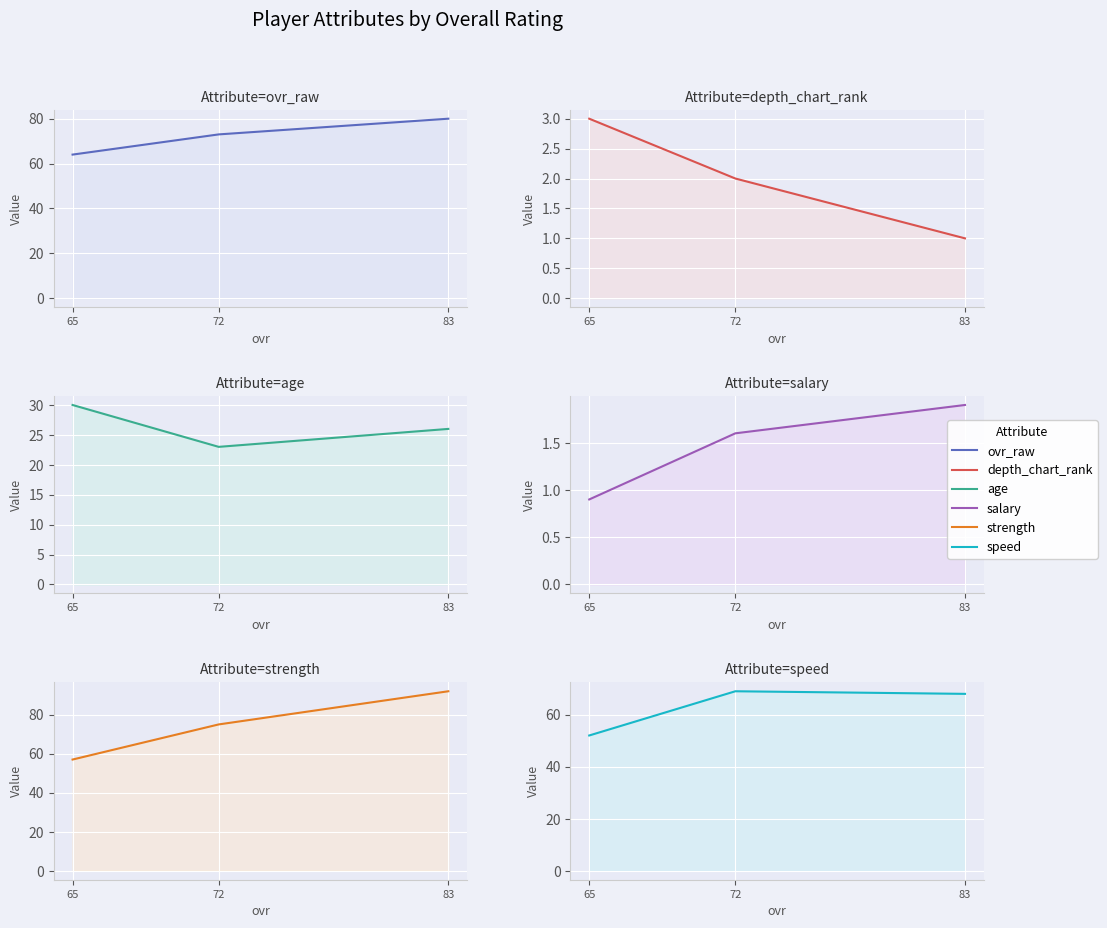

The value of salary at 83 is 3.0. True or false?

False